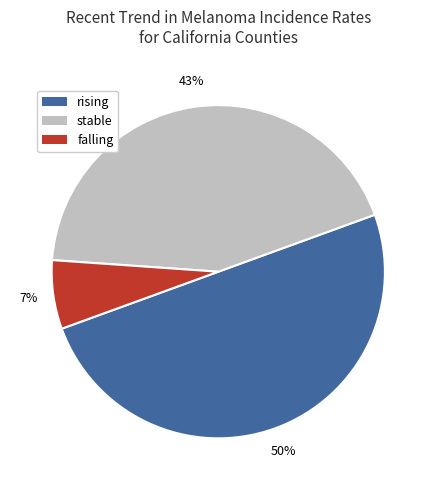

Do rising and falling together represent more than half of the pie?

Yes